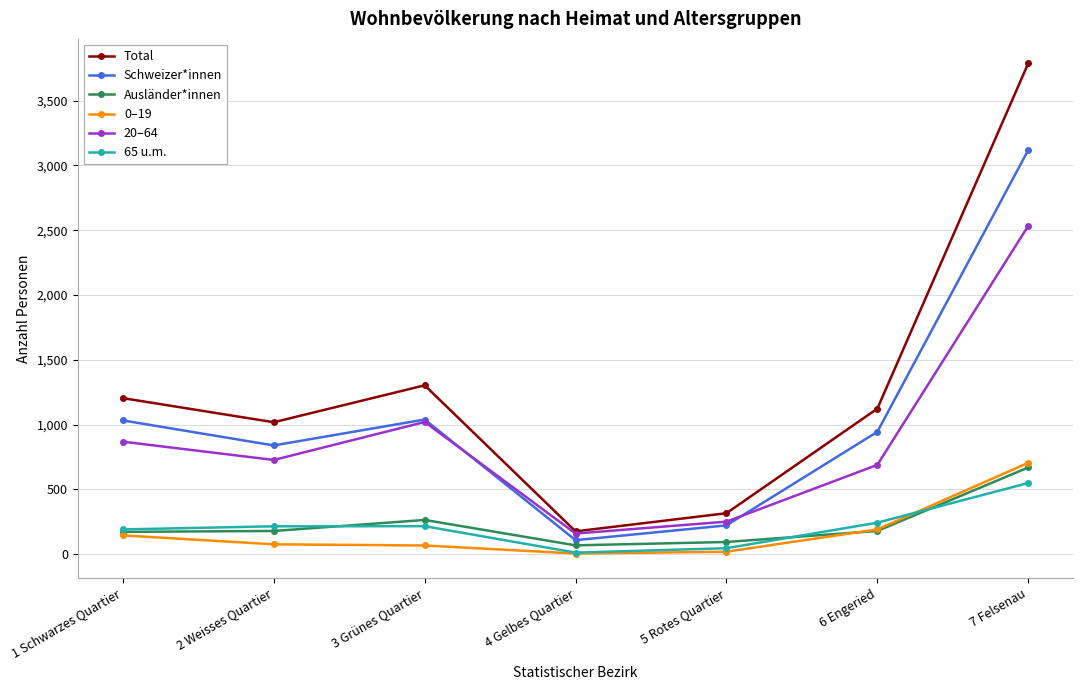

True or false: Total and 0–19 cross at least once.

False